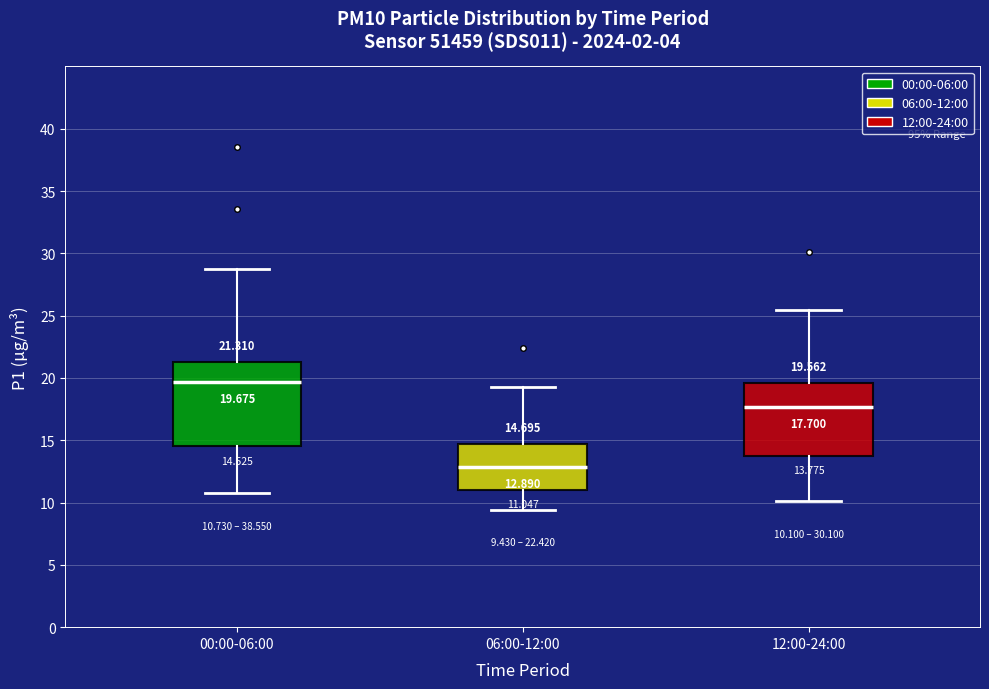

Which box has the highest median line?

00:00-06:00